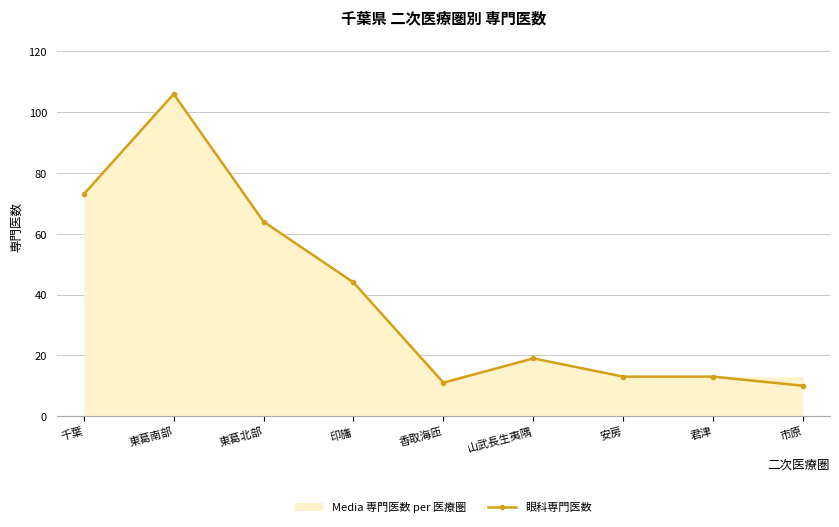

How many interior local valleys (lower than both neighbors) does the data have?

1